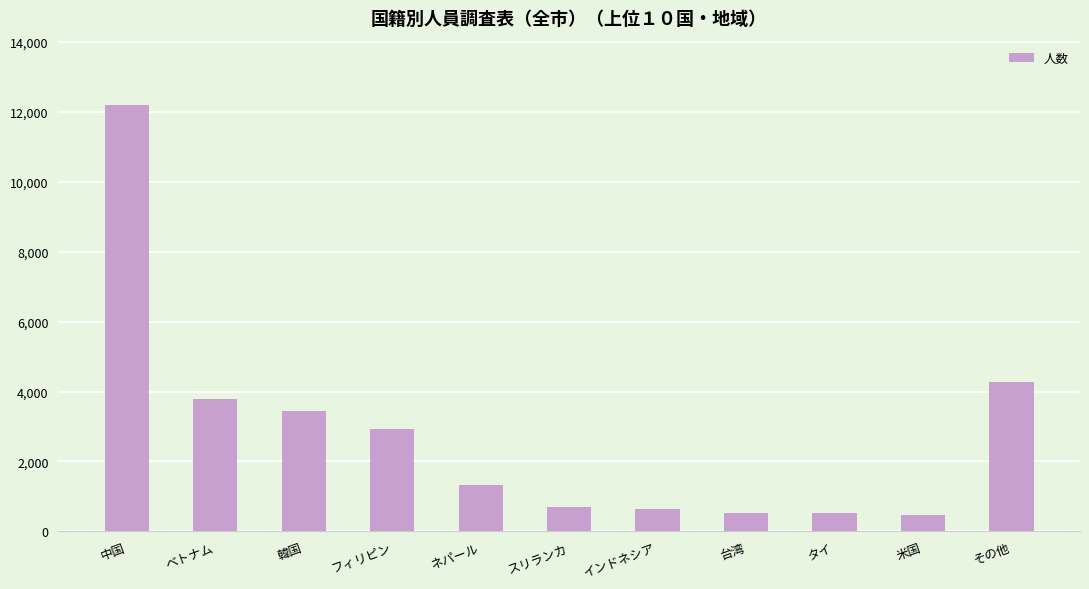

What is the label of the 9th bar from the right?

韓国